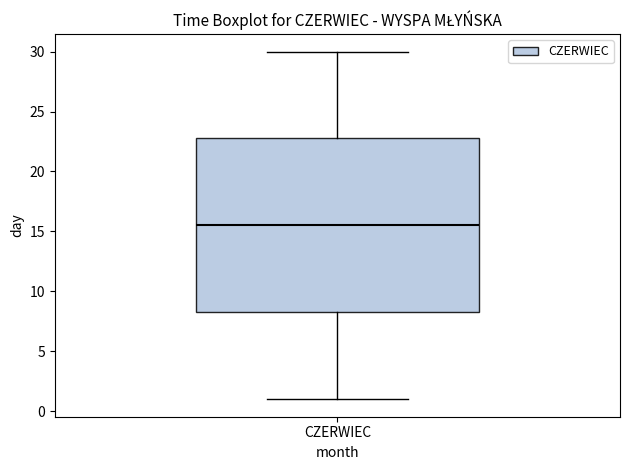

Transcribe this box plot: give where the median line is, the range the box spans, and where the two whiskers end, as read against the y-axis. The values are not printed on the chart, so give them approximately, as read against the axis.

median 15.5, box 8.5 to 23.0, whiskers 1.0 to 30.0